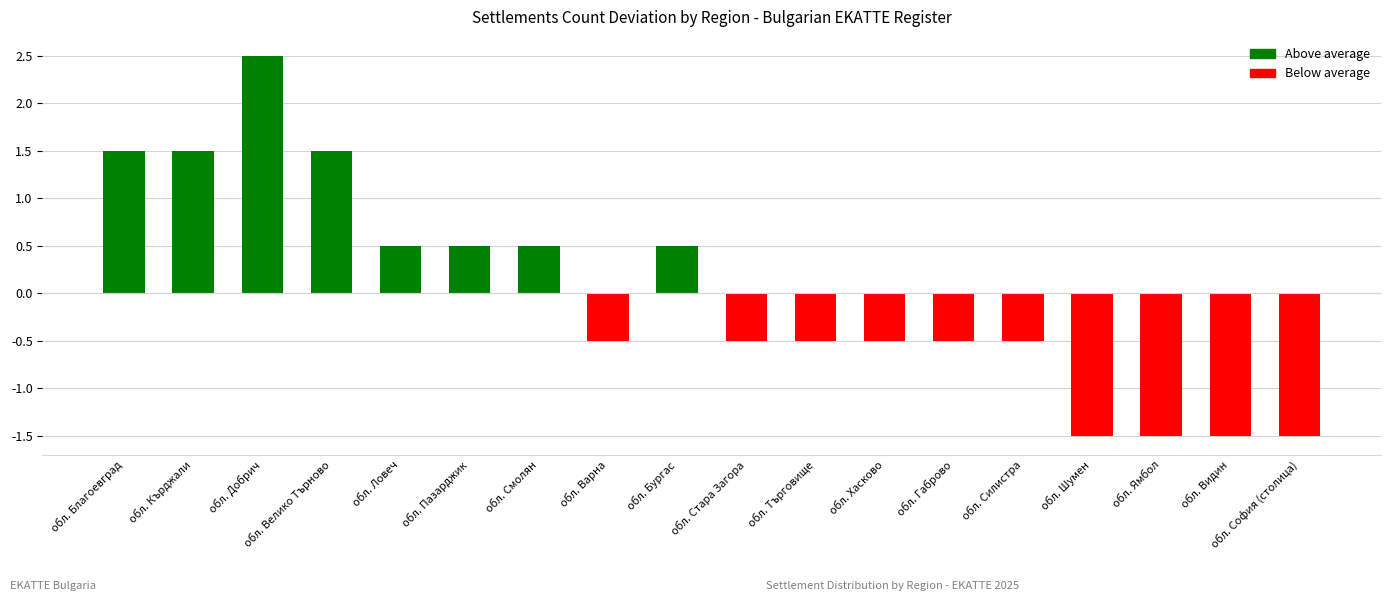

Reading left to right, extract all data points from this chart.

обл. Благоевград=1.5	обл. Кърджали=1.5	обл. Добрич=2.5	обл. Велико Търново=1.5	обл. Ловеч=0.5	обл. Пазарджик=0.5	обл. Смолян=0.5	обл. Варна=-0.5	обл. Бургас=0.5	обл. Стара Загора=-0.5	обл. Търговище=-0.5	обл. Хасково=-0.5	обл. Габрово=-0.5	обл. Силистра=-0.5	обл. Шумен=-1.5	обл. Ямбол=-1.5	обл. Видин=-1.5	обл. София (столица)=-1.5